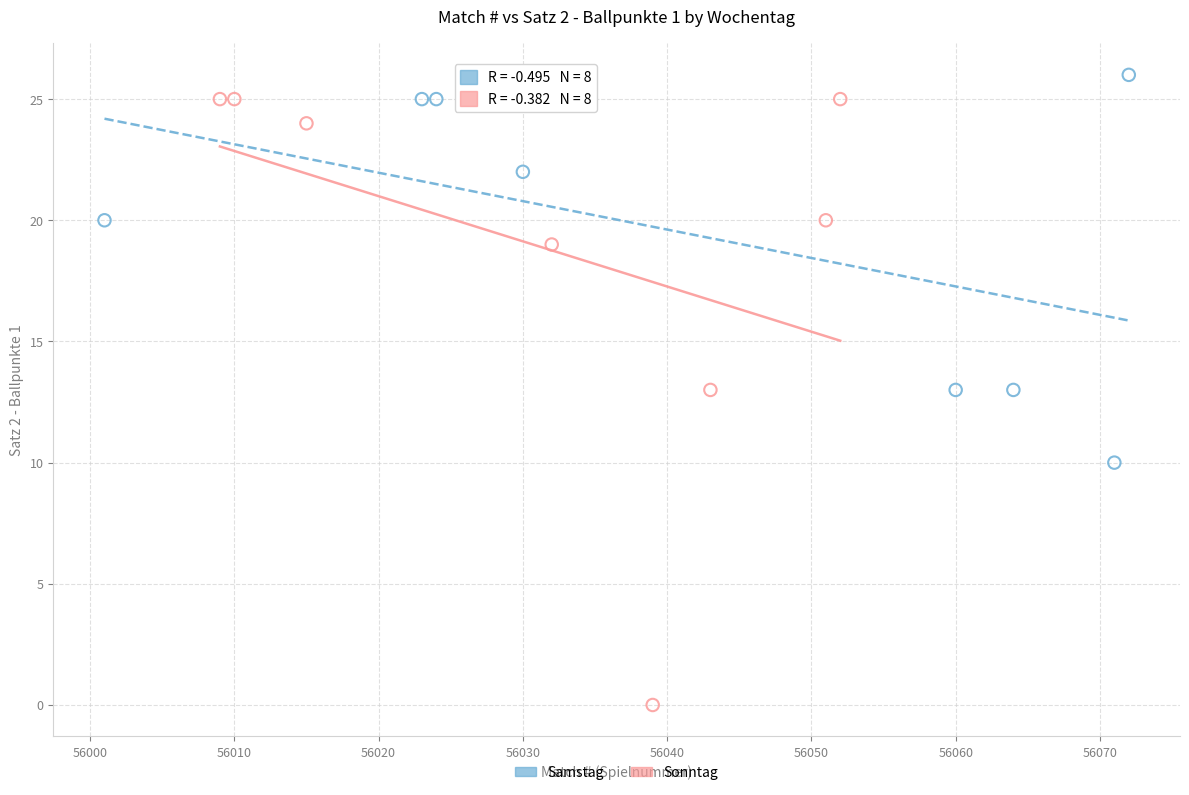

Which series contains the lowest Y value?

Sonntag